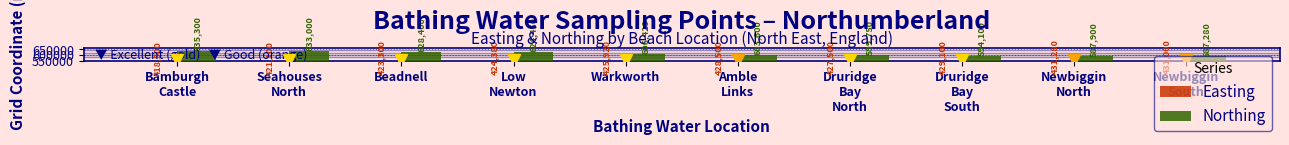

At which label does Easting reach its minimum?

Bamburgh
Castle